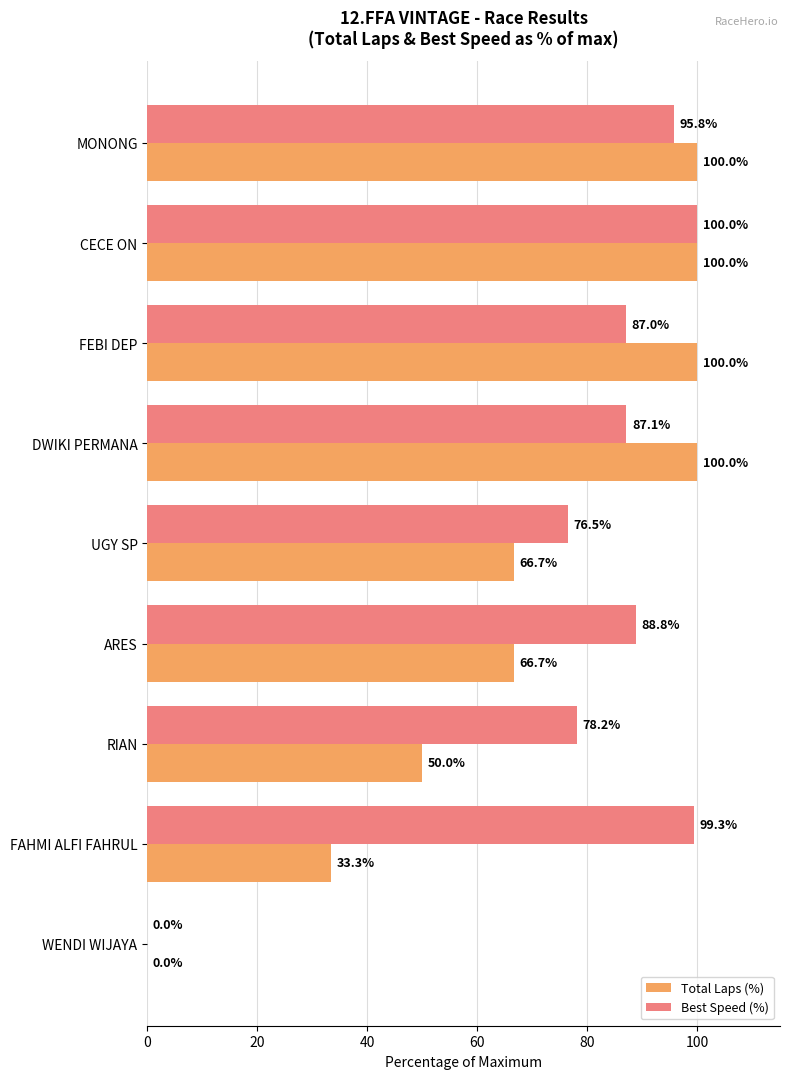

What is the total value across all series at FEBI DEP?

187.0